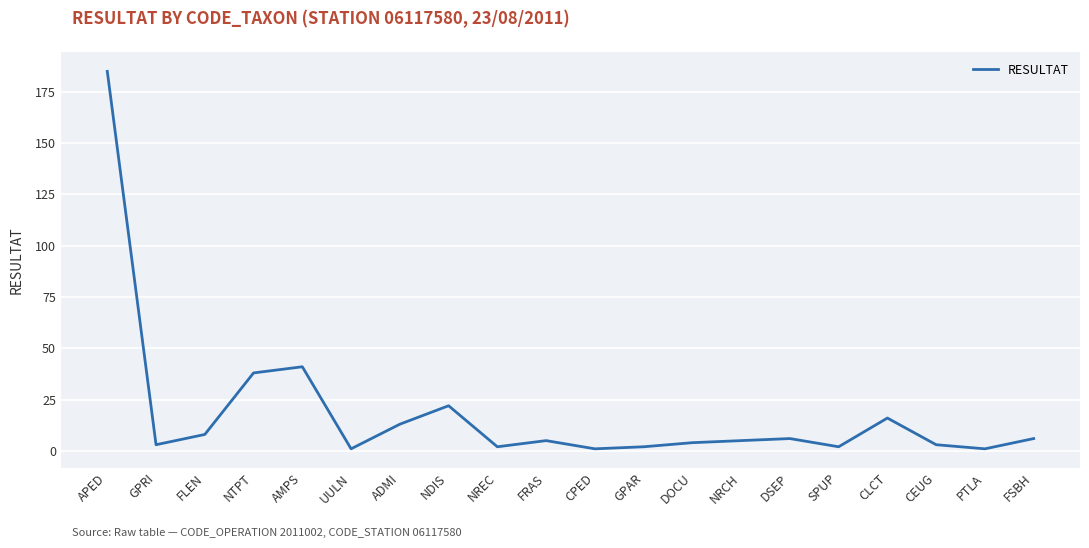

What is the difference between the values at APED and PTLA?

184